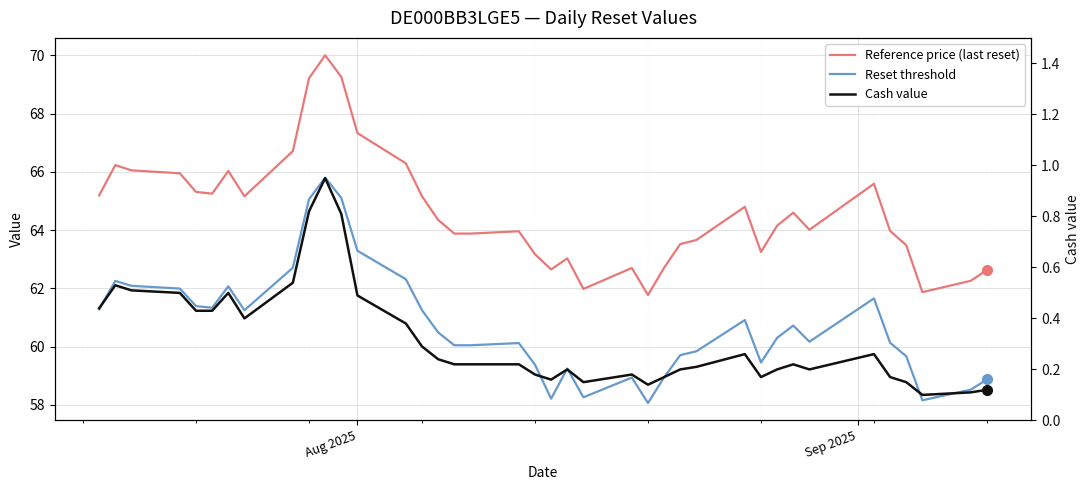

Is this an area chart (filled region under the line)?

No